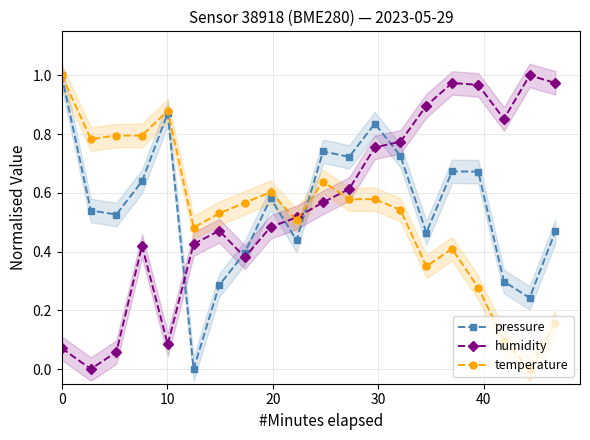

True or false: humidity and temperature cross at least once.

True